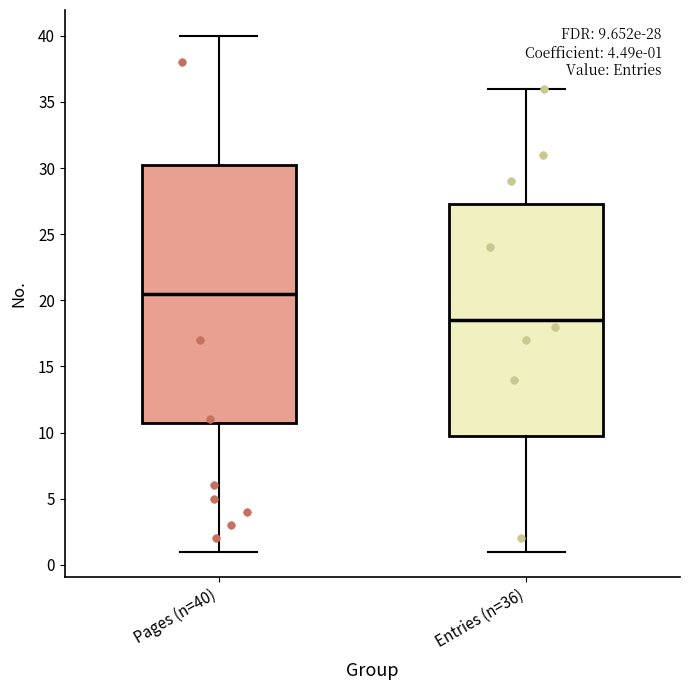

Comparing the boxes themselves (not the whiskers), which one is the tallest?

Pages (n=40)